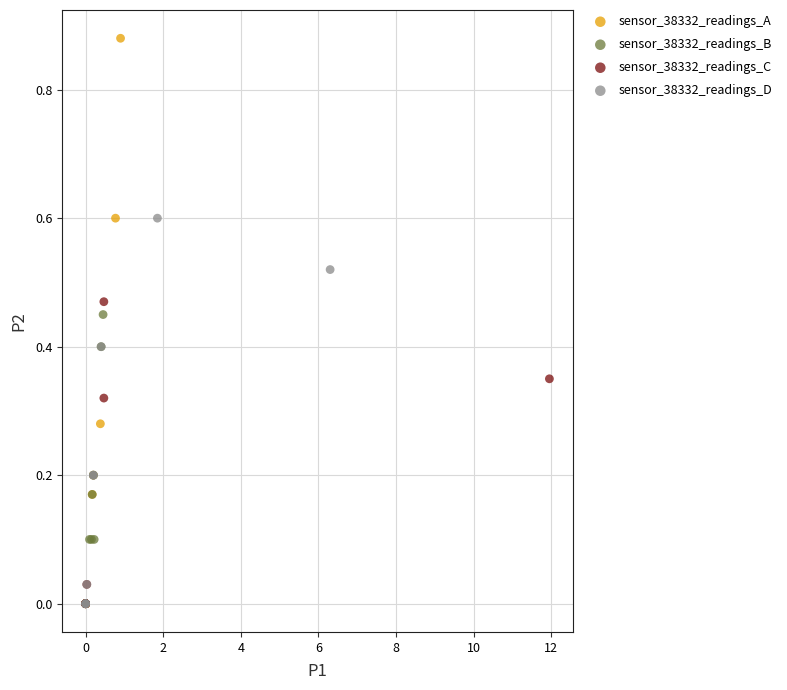

Which series has the widest spread of Y values?

sensor_38332_readings_A